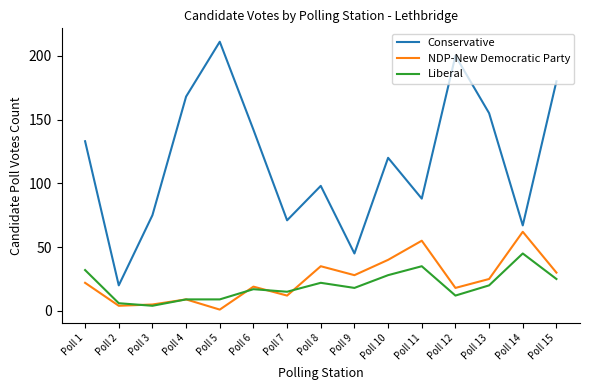

True or false: Conservative has a value of 88 at Poll 11.

True